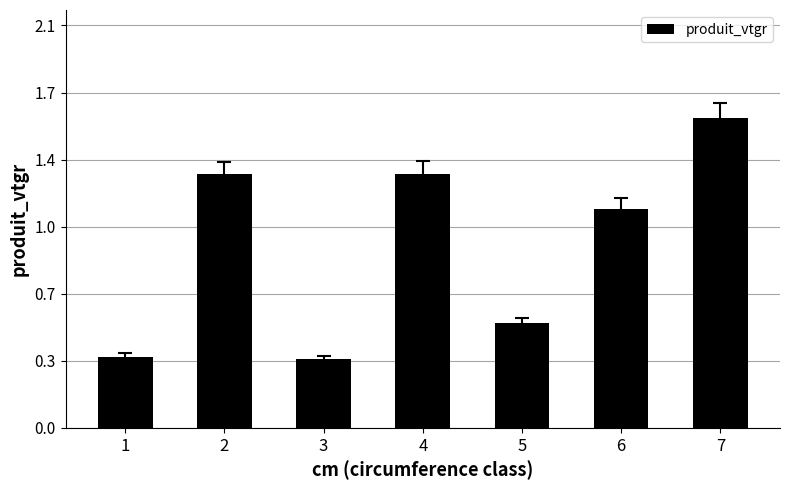

Which has a higher value, 1 or 5?

5